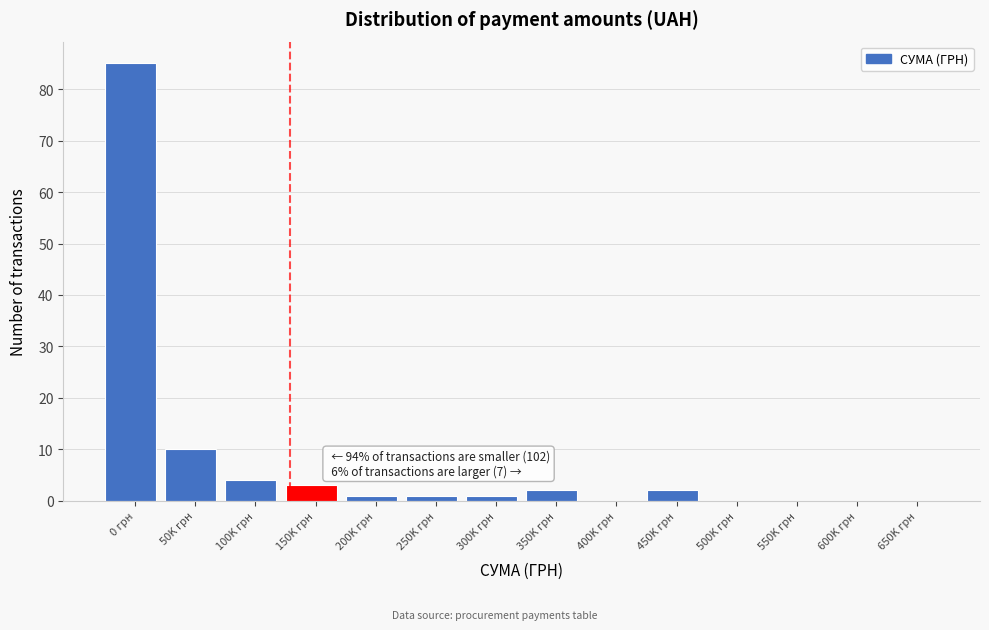

Reading left to right, transcribe all the data shown in this chart.

0 грн=85	50K грн=10	100K грн=4	150K грн=3	200K грн=1	250K грн=1	300K грн=1	350K грн=2	400K грн=0	450K грн=2	500K грн=0	550K грн=0	600K грн=0	650K грн=0